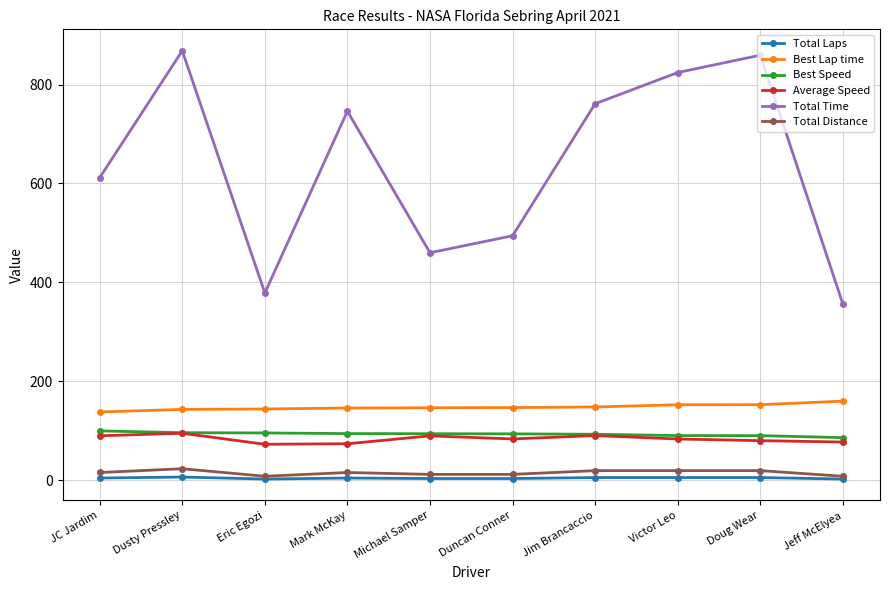

What is the label of the 5th point from the left?

Michael Samper